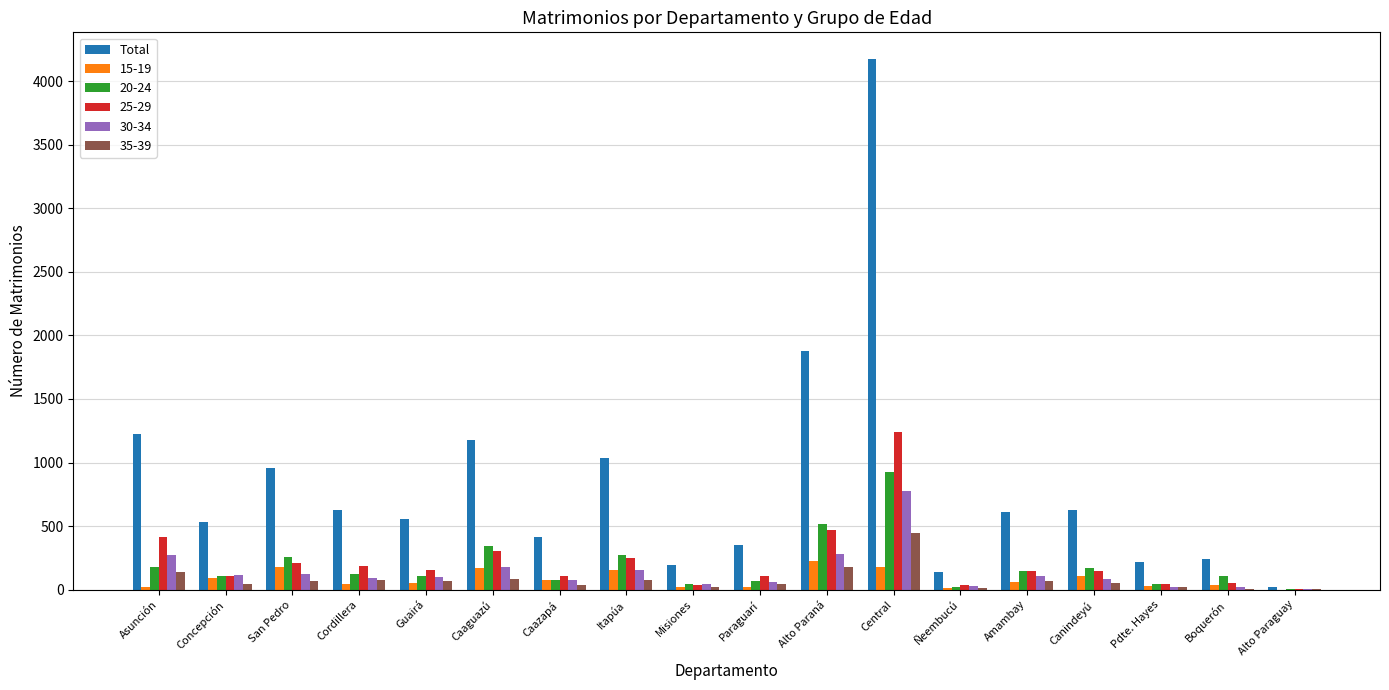

Which label corresponds to the largest value in the chart?

Central